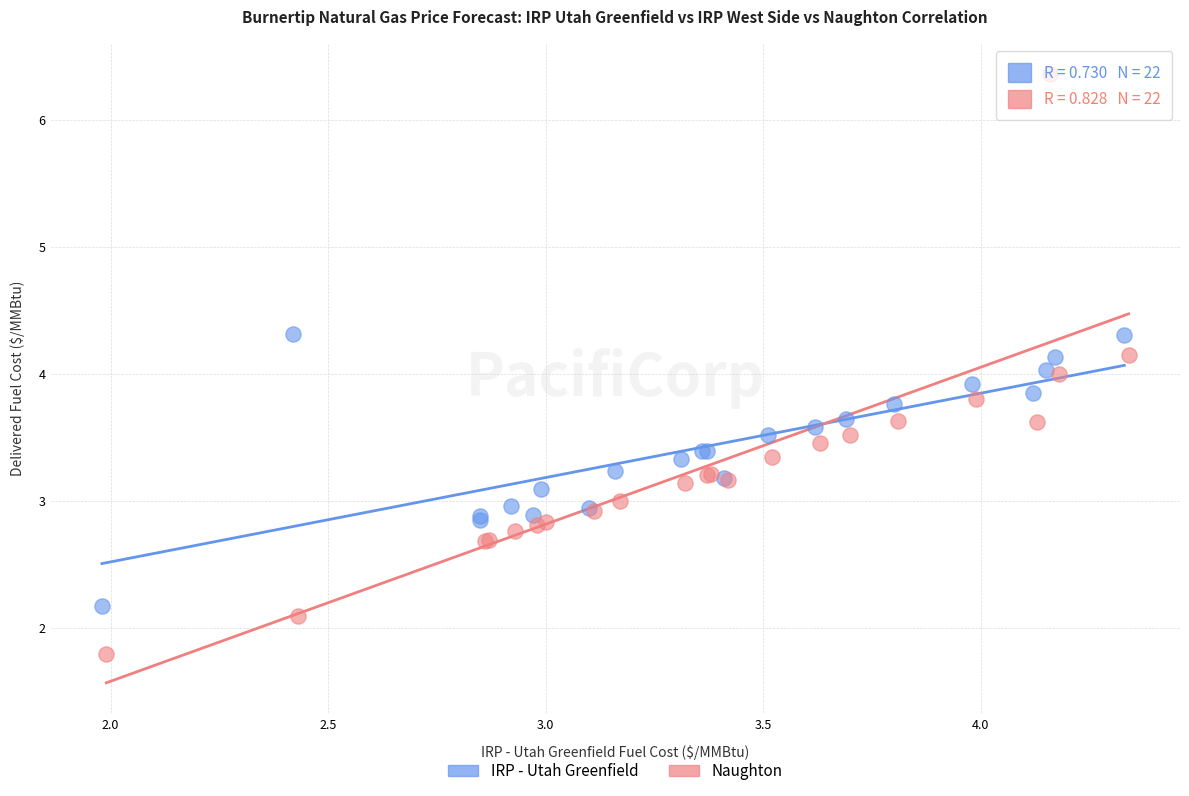

Which series contains the highest Y value?

Naughton